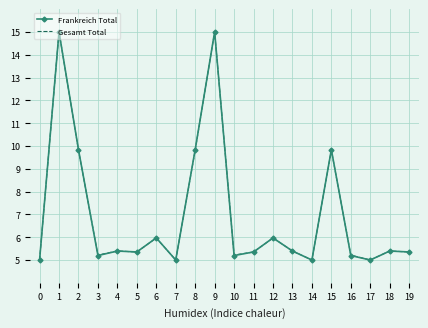

Where is the first local minimum for Gesamt Total?

3